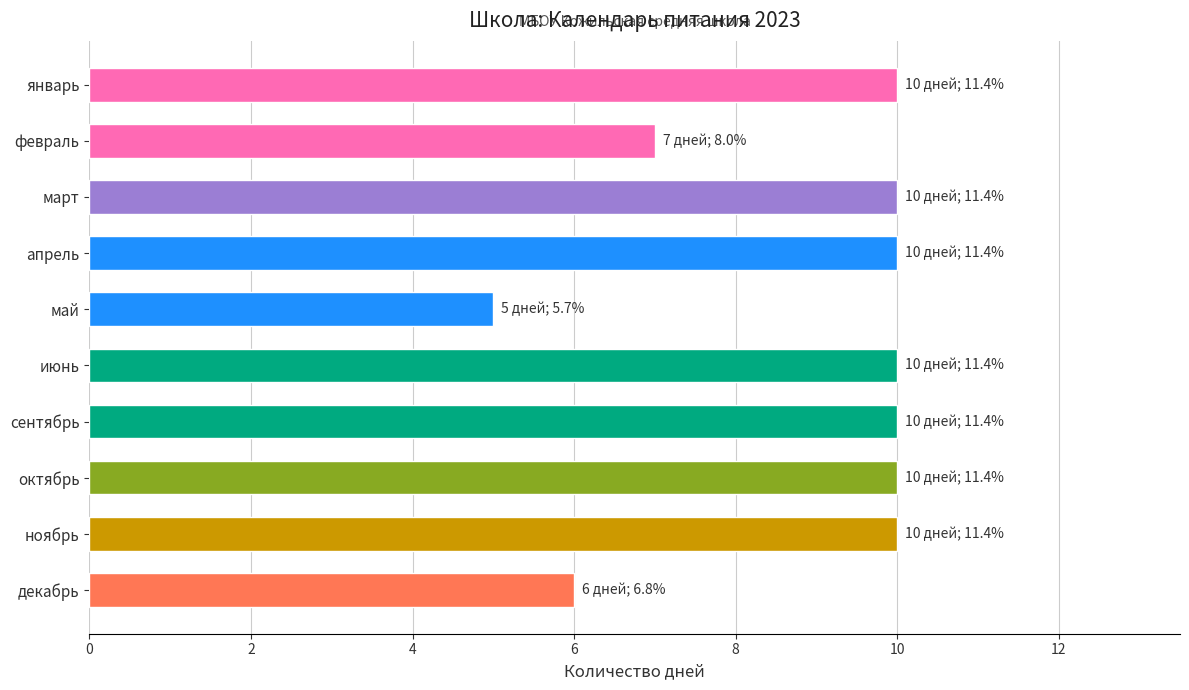

Count the number of categories in the chart.

10